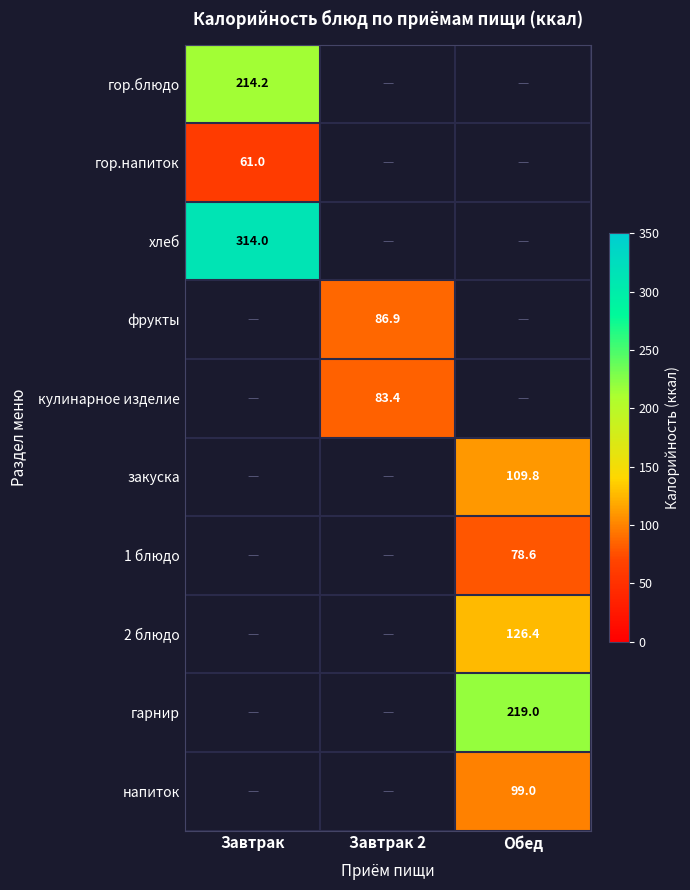

The 2 блюдо series shows 126.4 at Обед. True or false?

True